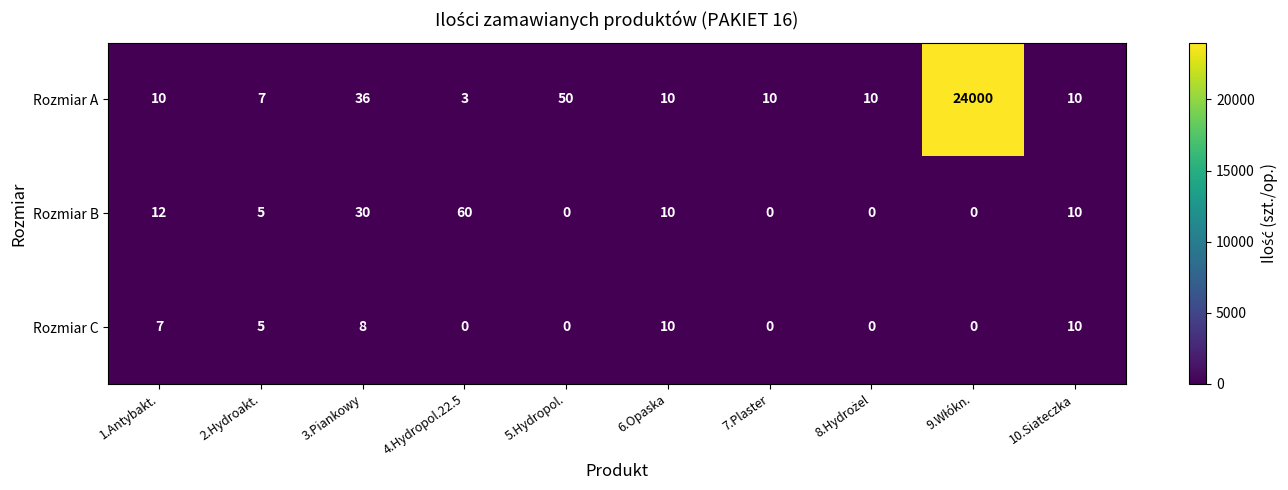

At which label does Rozmiar B first exceed 10?

1.Antybakt.